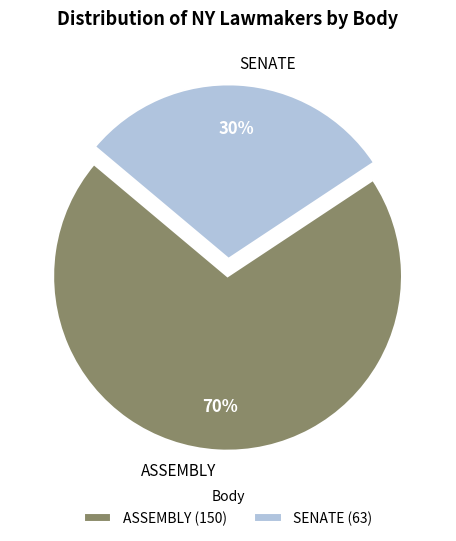

What percentage is the ASSEMBLY slice, to the nearest percent?

70%